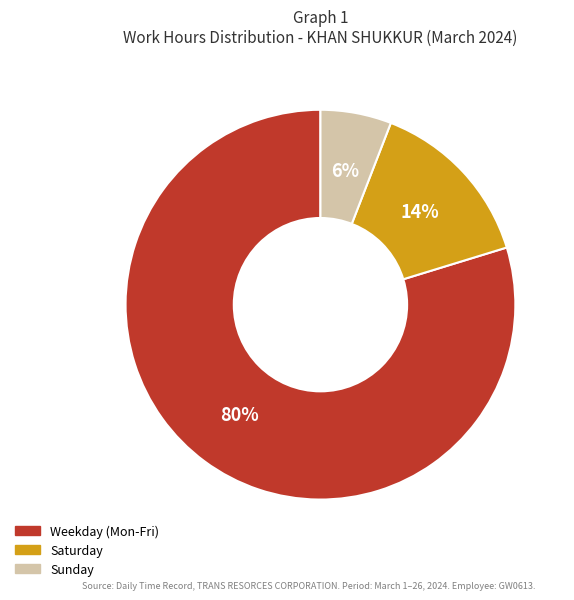

To the nearest percent, what is the difference between the largest and smallest slice percentages?

74%